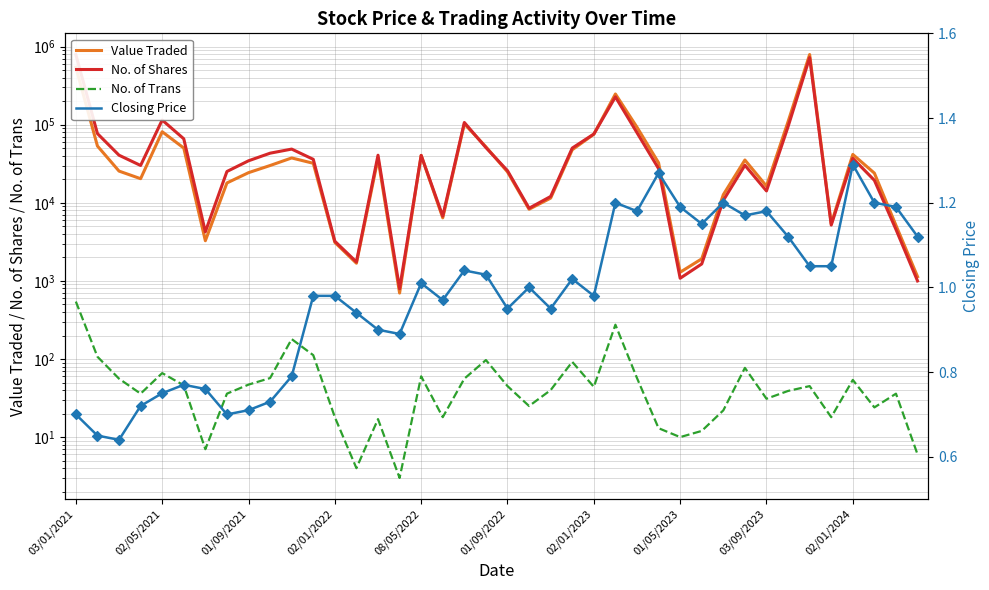

What are all the series names shown in the legend?

Value Traded, No. of Shares, No. of Trans, Closing Price